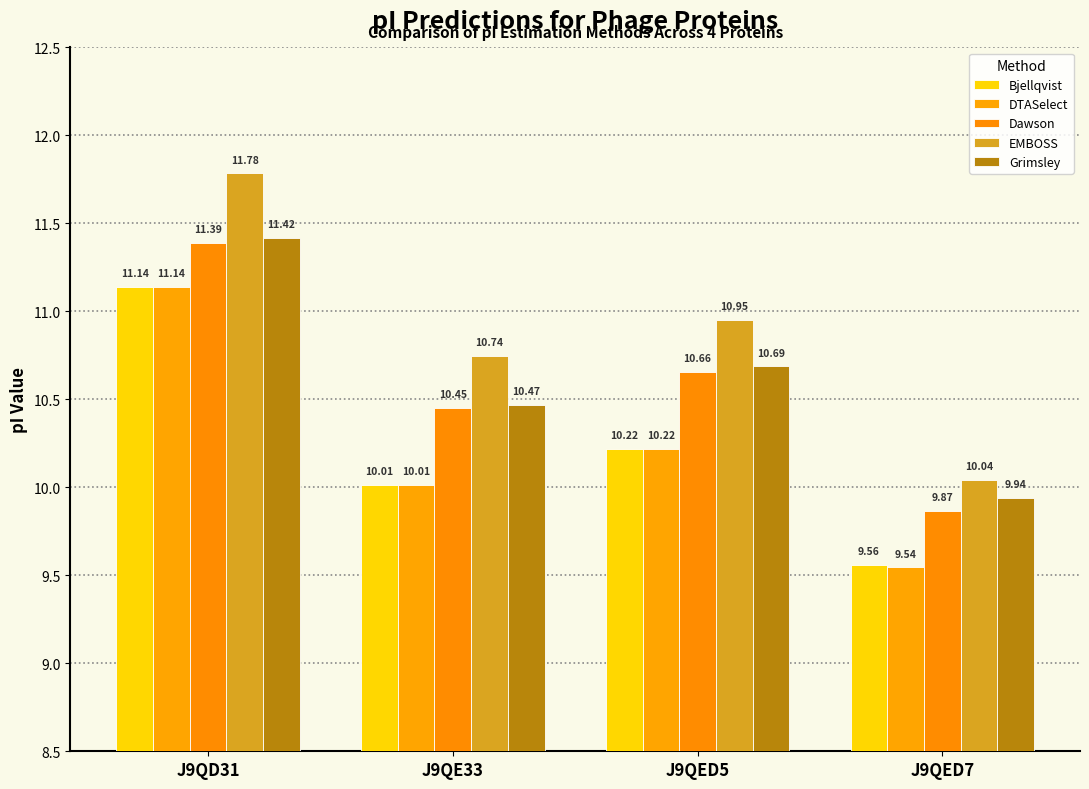

What is the label of the 2nd bar from the left?

J9QE33